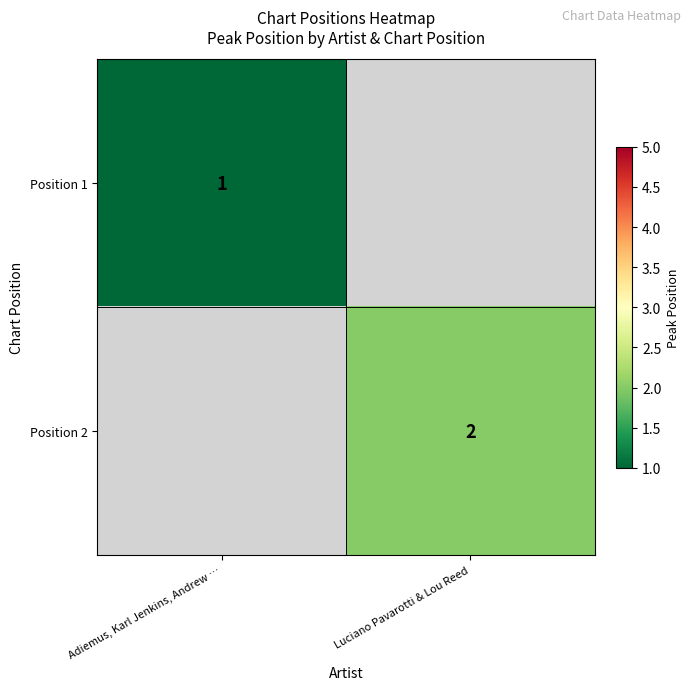

The Position 2 series shows 1 at Luciano Pavarotti & Lou Reed. True or false?

False